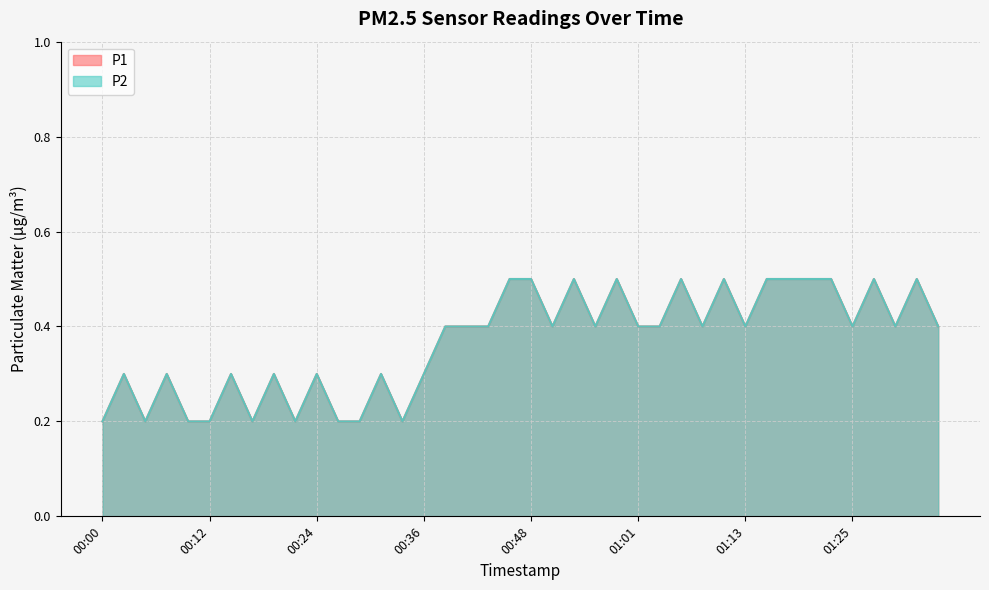

Reading right to left, what are all the values shown in this chart?

P1: 01:35=0.4	01:33=0.5	01:30=0.4	01:28=0.5	01:25=0.4	01:23=0.5	01:20=0.5	01:18=0.5	01:16=0.5	01:13=0.4	01:11=0.5	01:08=0.4	01:06=0.5	01:03=0.4	01:01=0.4	00:58=0.5	00:56=0.4	00:53=0.5	00:51=0.4	00:48=0.5	00:46=0.5	00:44=0.4	00:41=0.4	00:39=0.4	00:36=0.3	00:34=0.2	00:31=0.3	00:29=0.2	00:27=0.2	00:24=0.3	00:22=0.2	00:19=0.3	00:17=0.2	00:14=0.3	00:12=0.2	00:10=0.2	00:07=0.3	00:05=0.2	00:02=0.3	00:00=0.2
P2: 01:35=0.4	01:33=0.5	01:30=0.4	01:28=0.5	01:25=0.4	01:23=0.5	01:20=0.5	01:18=0.5	01:16=0.5	01:13=0.4	01:11=0.5	01:08=0.4	01:06=0.5	01:03=0.4	01:01=0.4	00:58=0.5	00:56=0.4	00:53=0.5	00:51=0.4	00:48=0.5	00:46=0.5	00:44=0.4	00:41=0.4	00:39=0.4	00:36=0.3	00:34=0.2	00:31=0.3	00:29=0.2	00:27=0.2	00:24=0.3	00:22=0.2	00:19=0.3	00:17=0.2	00:14=0.3	00:12=0.2	00:10=0.2	00:07=0.3	00:05=0.2	00:02=0.3	00:00=0.2